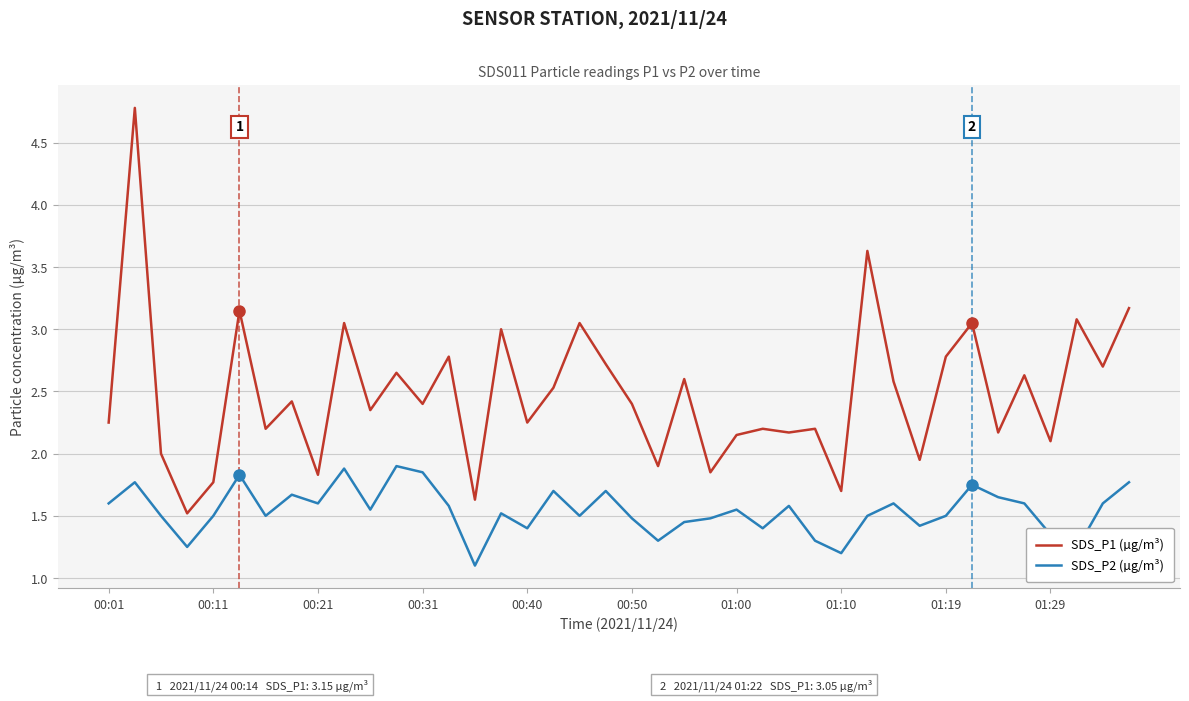

Which series has the largest total across all categories?

SDS_P1 (µg/m³)